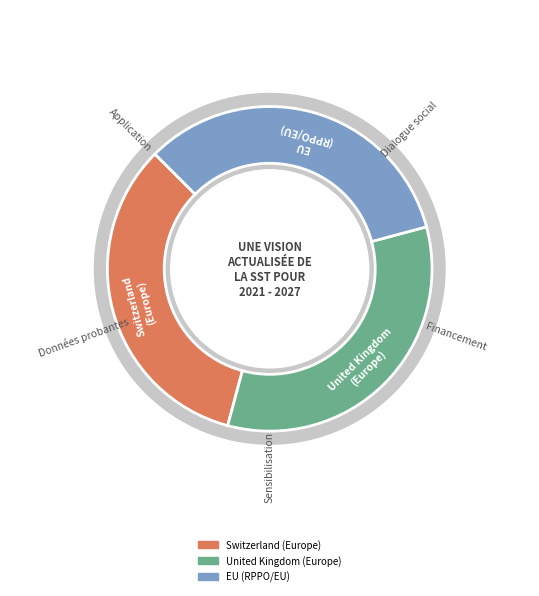

To the nearest percent, what is the average slice percentage?

33%